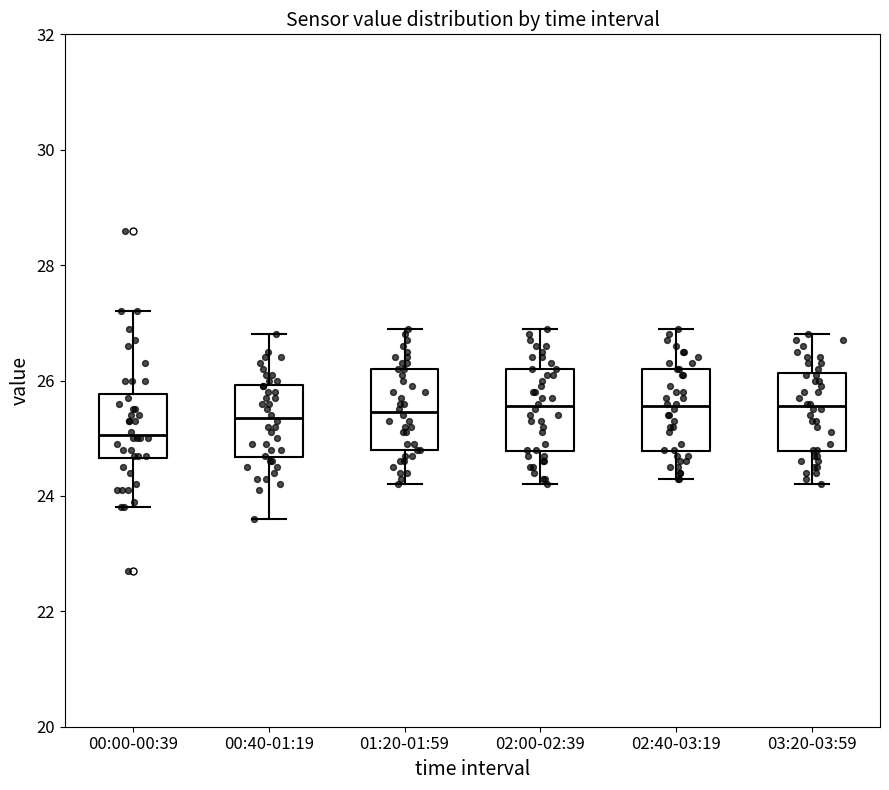

Where does the median line of the box for 02:00-02:39 sit on the y-axis? The values are not printed on the chart, so give them approximately, as read against the axis.

25.6